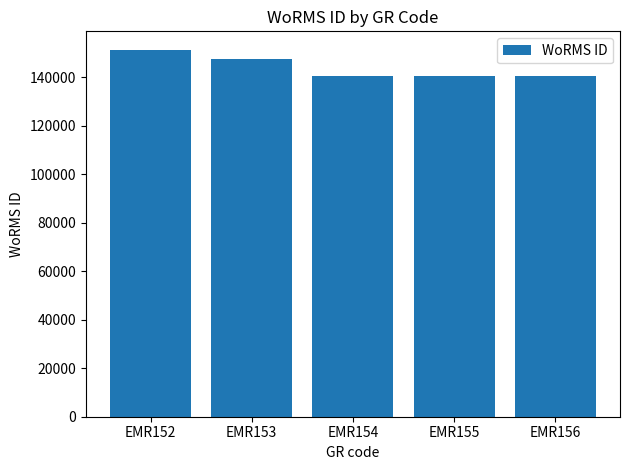

What is the change in value from EMR155 to EMR156?

+1